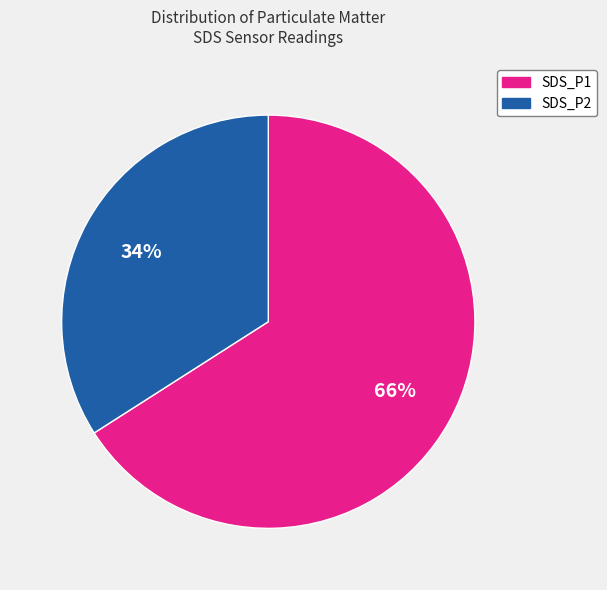

Approximately how many times larger is the value at SDS_P1 compared to SDS_P2?

1.9